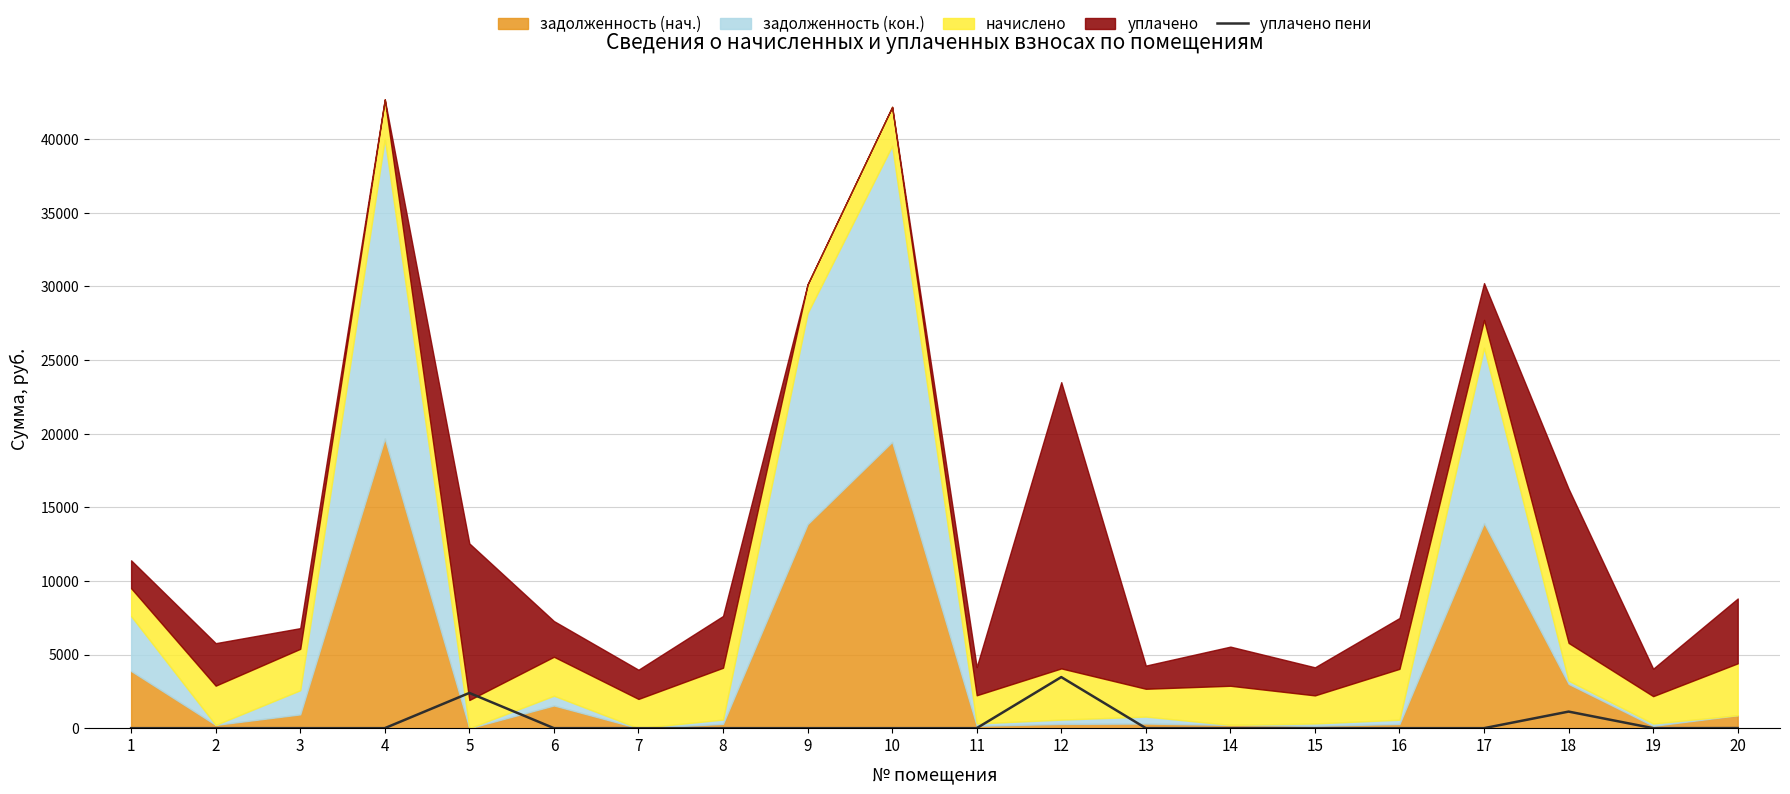

What is the average value?

349.8